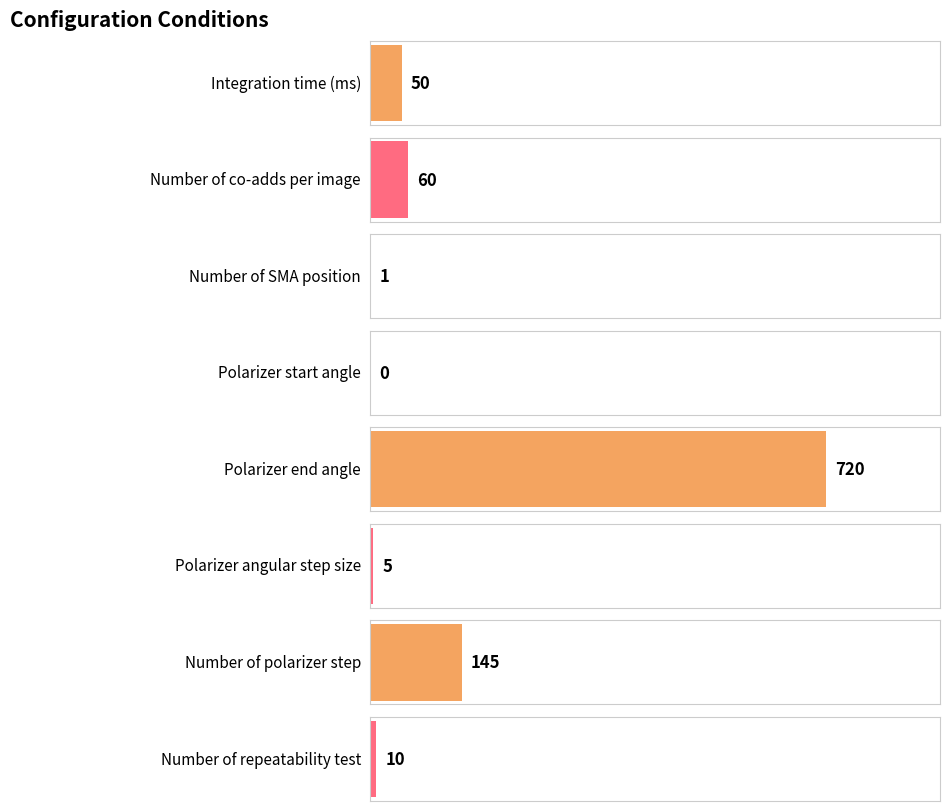

What is the difference between the values at Number of polarizer step and Polarizer start angle?

145